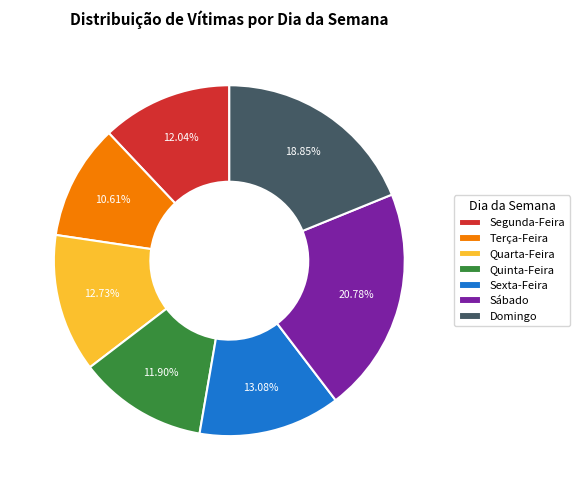

To the nearest percent, what is the difference between the largest and smallest slice percentages?

10%